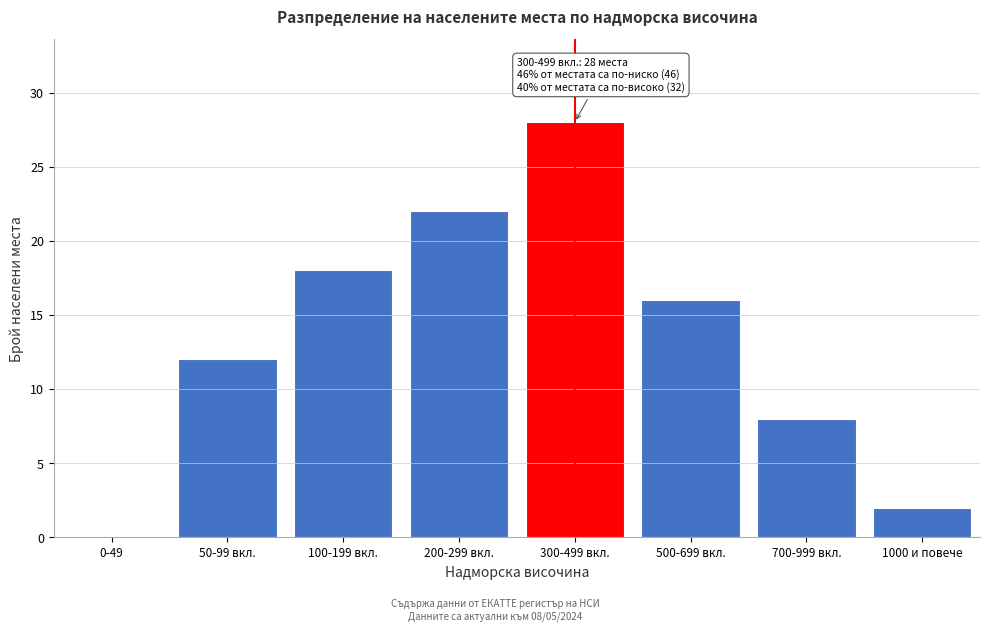

Reading right to left, transcribe all the data shown in this chart.

1000 и повече=2	700-999 вкл.=8	500-699 вкл.=16	300-499 вкл.=28	200-299 вкл.=22	100-199 вкл.=18	50-99 вкл.=12	0-49=0